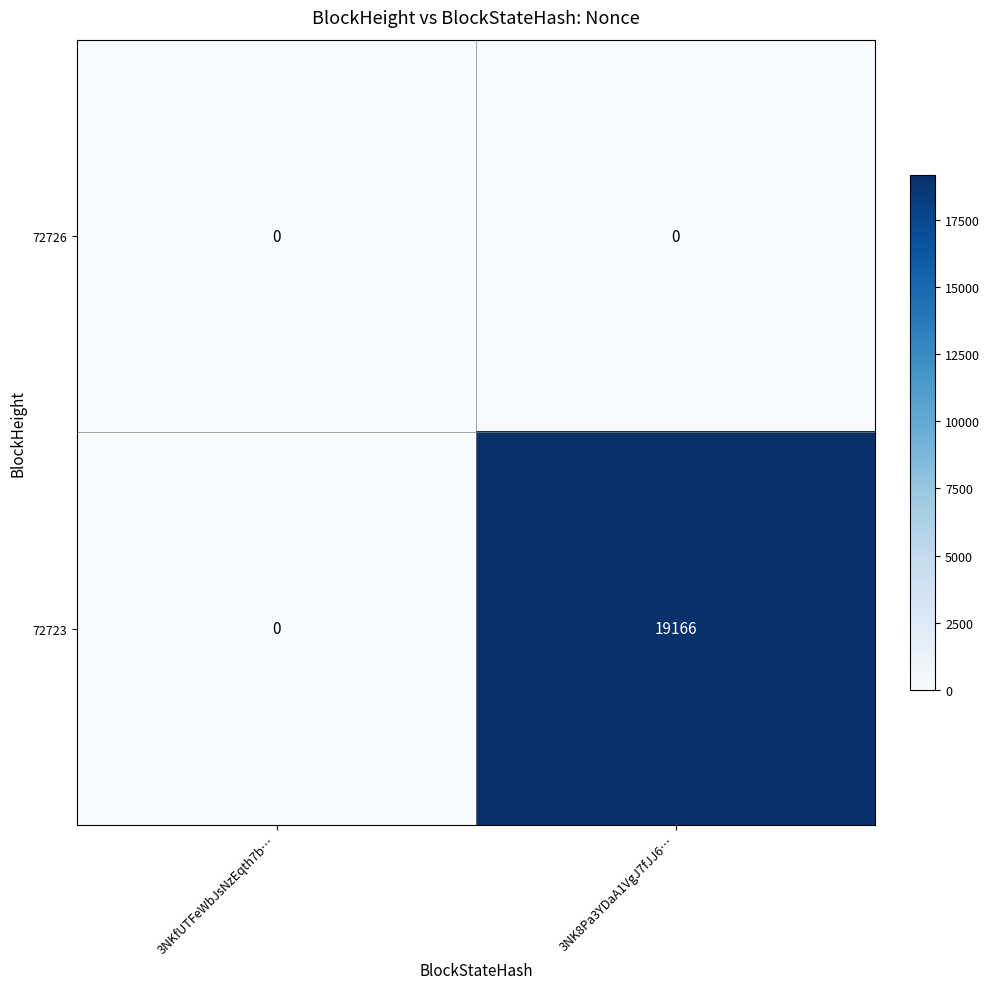

List the labels in order of 72723 value, smallest first.

3NKfUTFeWbJsNzEqth7b…, 3NK8Pa3YDaA1VgJ7fJJ6…